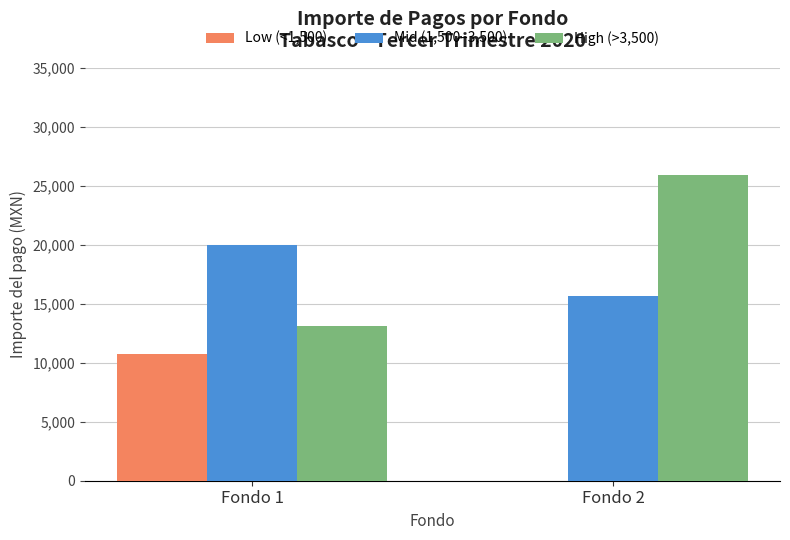

At which label does Mid (1,500–3,500) first exceed 19975?

Fondo 1